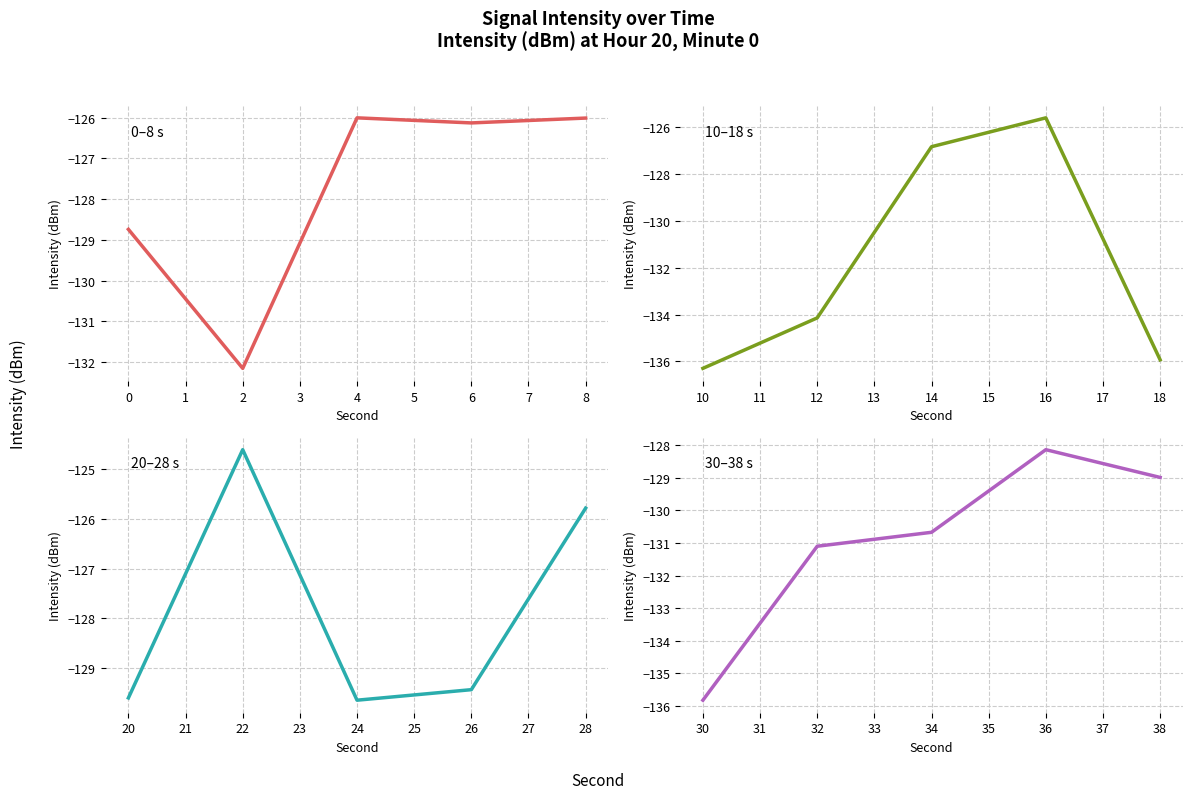

The 20–28 s series shows -88.6 at 26. True or false?

False